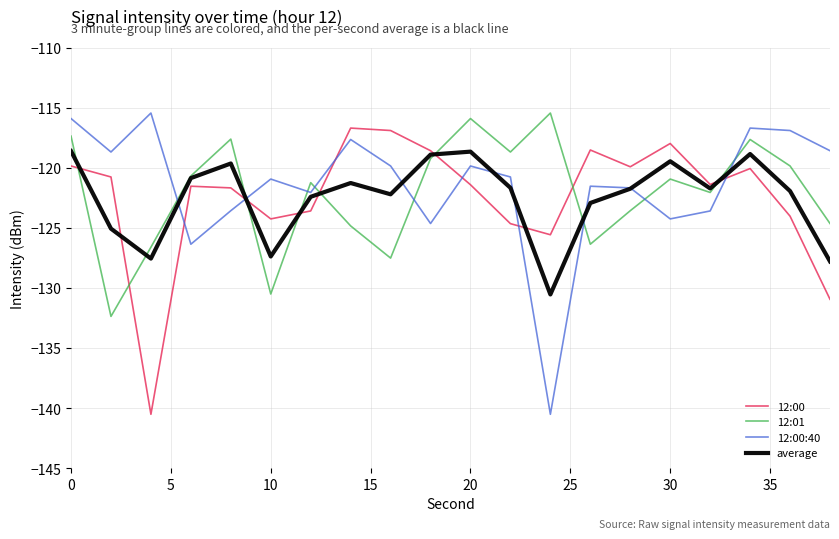

Which series ends up on top after the final intersection of 12:00 and 12:00:40?

12:00:40